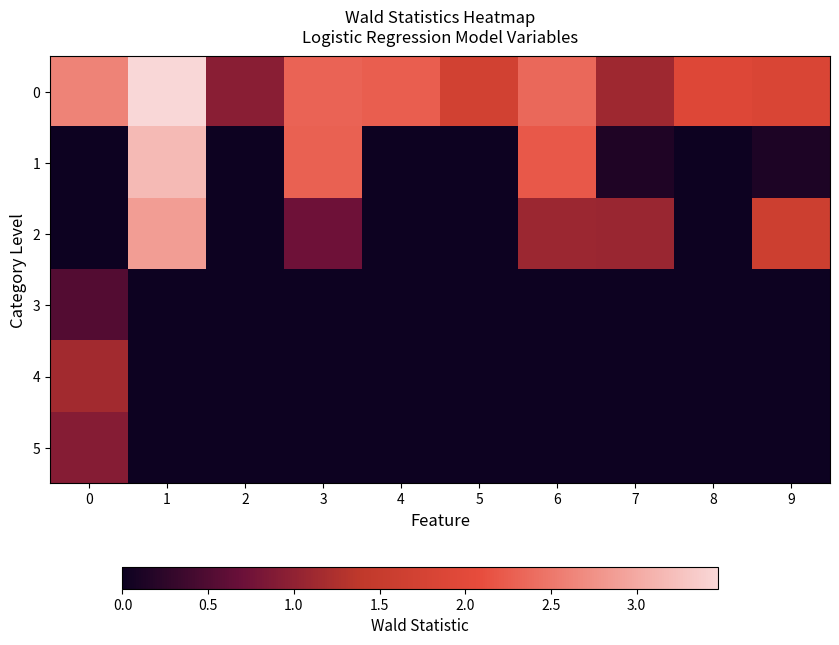

Between 8 and 9, which series saw the biggest shift?

2